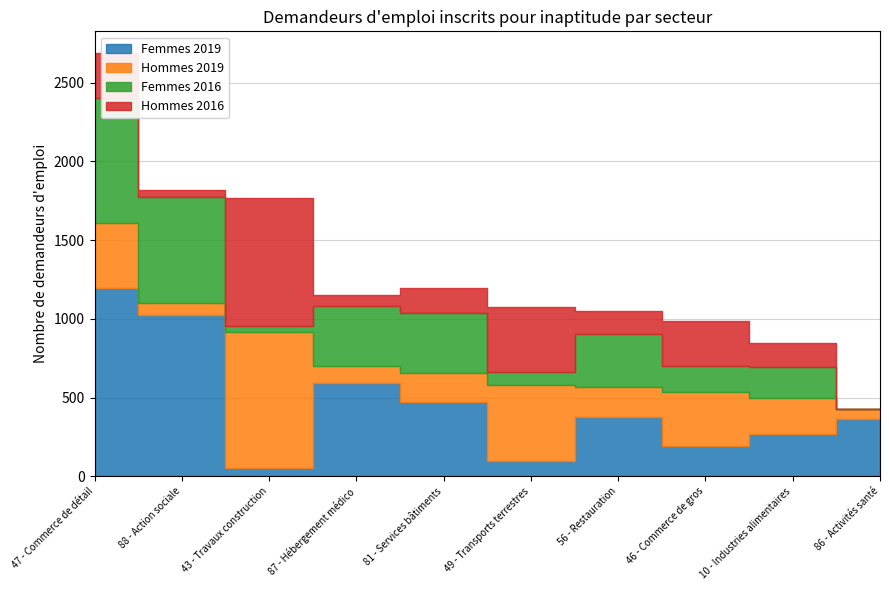

How many values in Femmes 2016 are above zero?

9